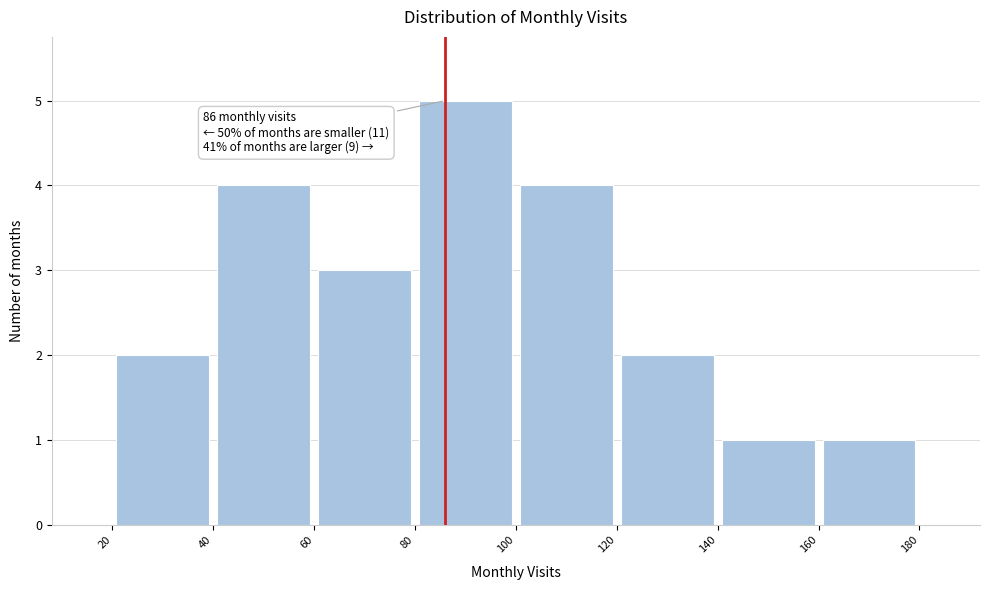

Over which range of the x-axis is the bar tallest?

80 to 100